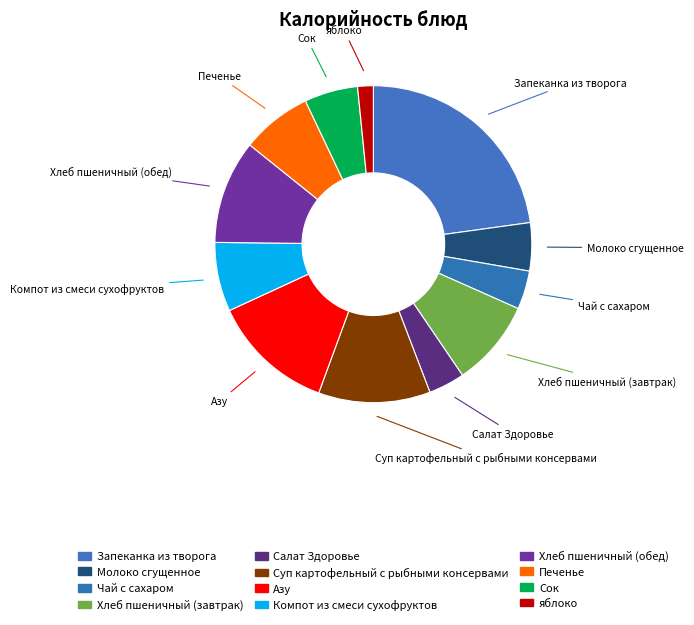

What is the change in value from Молоко сгущенное to Компот из смеси сухофруктов?

+35.5